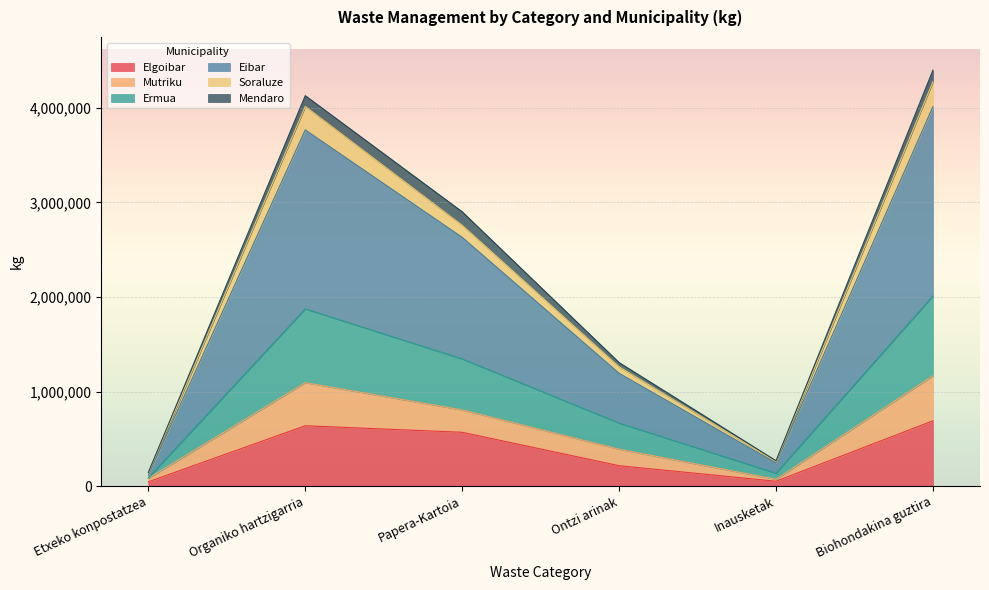

What is the highest value of the Elgoibar series?

690918.0